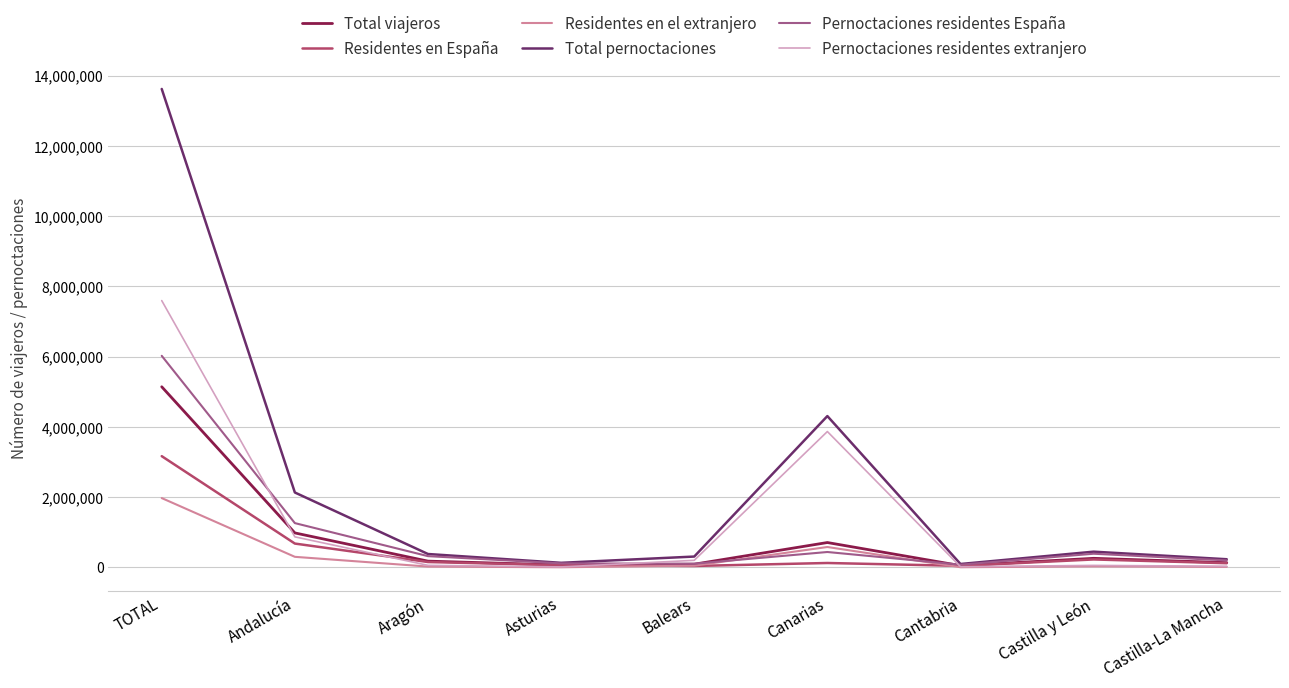

Does the chart have visible grid lines?

Yes